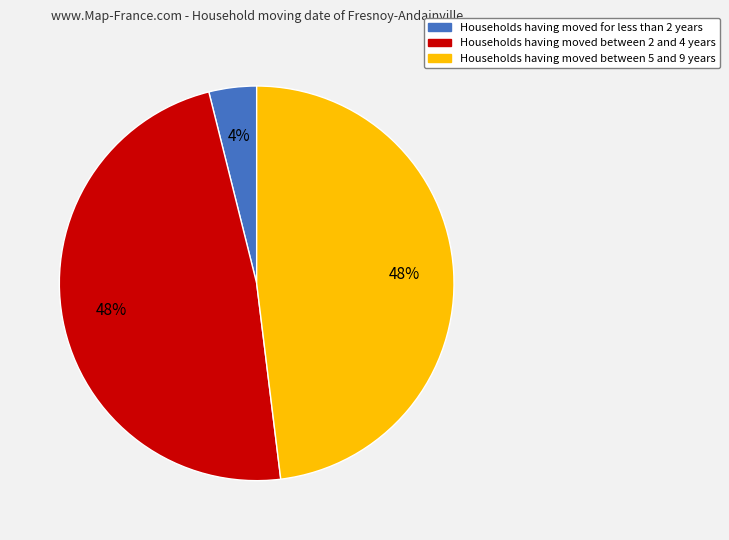

To the nearest percent, what is the difference between the largest and smallest slice percentages?

44%